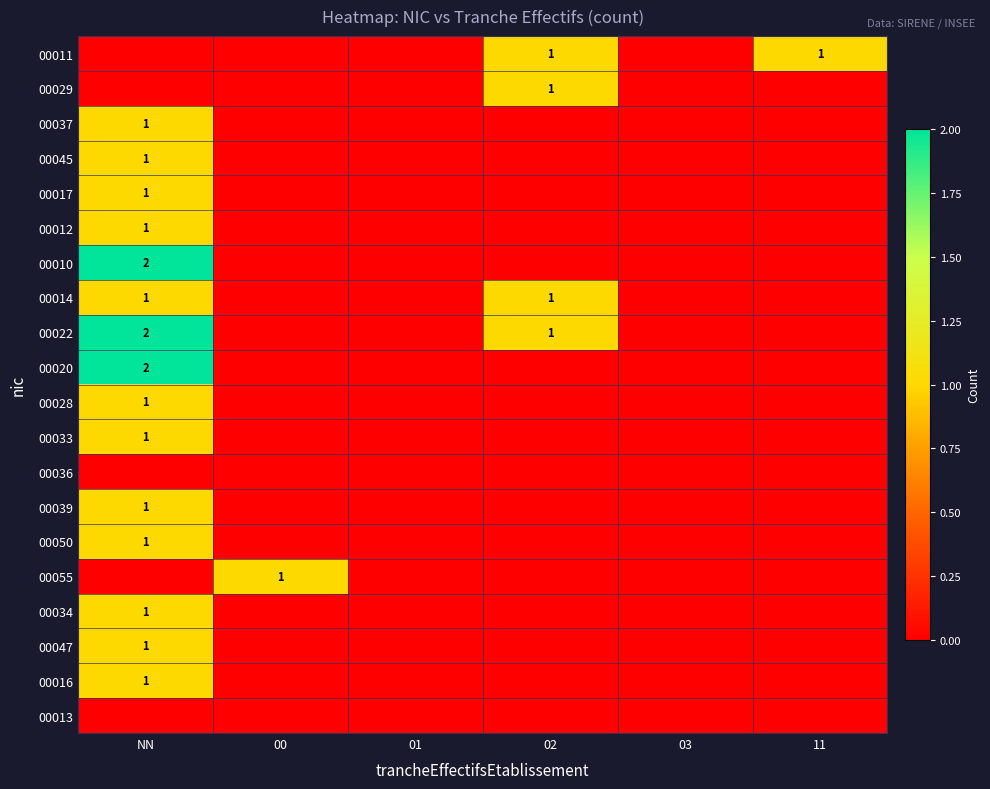

True or false: 00022 has a value of 0 at 02.

False